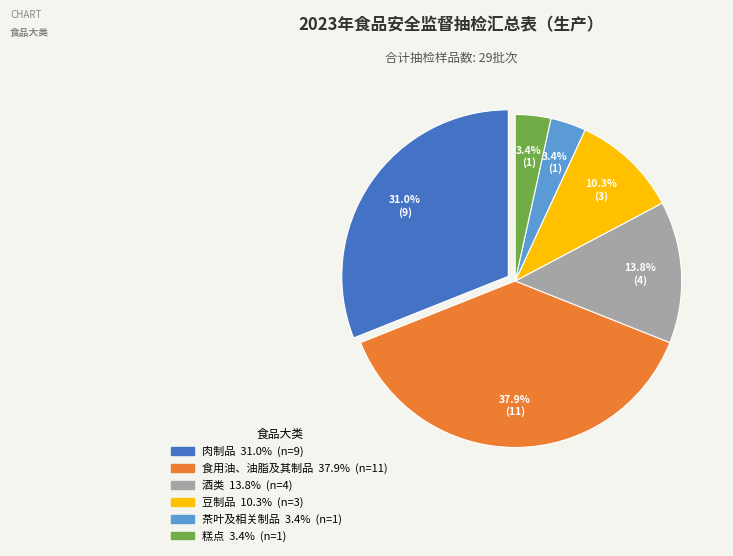

Is there any slice that represents more than half of the pie?

No